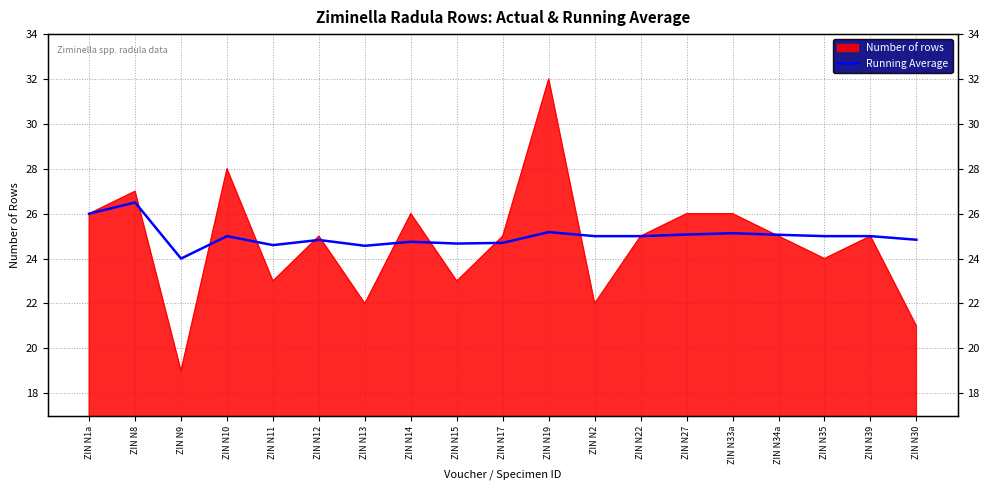

What is the ratio of the value at ZIN N13 to the value at ZIN N15?

1.0